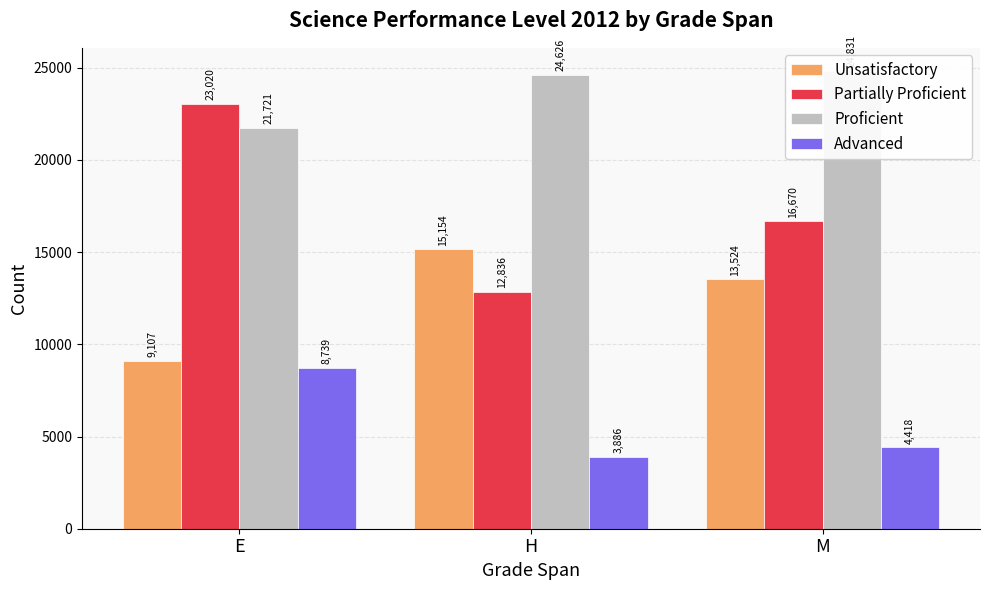

Rank the categories by Advanced value from lowest to highest.

H, M, E